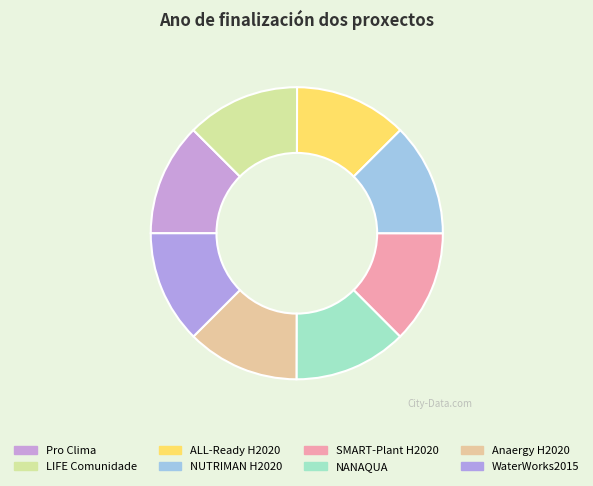

What is the ratio of the value at NUTRIMAN H2020 to the value at ALL-Ready H2020?

1.0